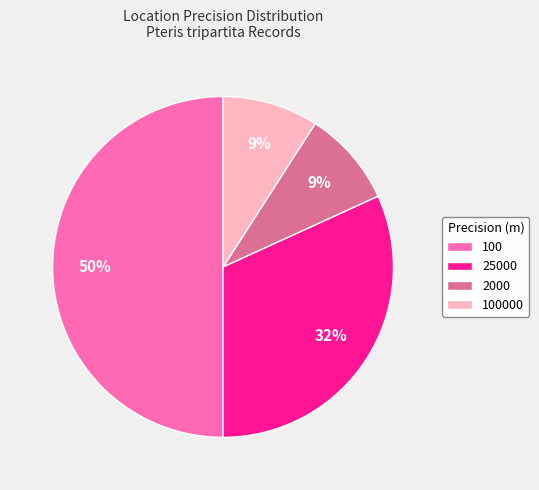

To the nearest percent, what is the combined percentage of 25000 and 100?

82%